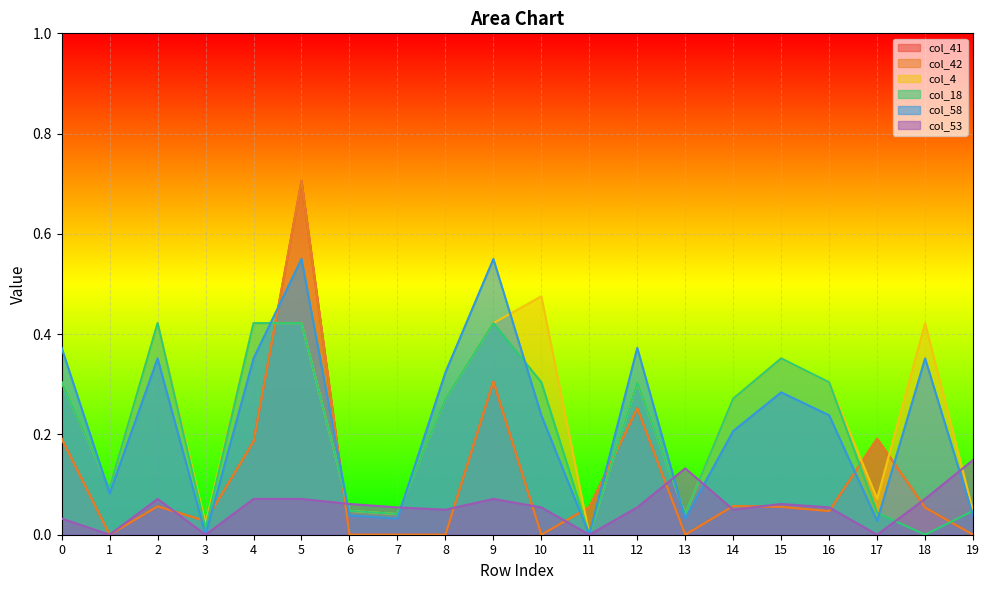

Reading left to right, extract all data points from this chart.

col_41: 0.2	0.0	0.1	0.0	0.2	0.7	0.0	0.0	0.0	0.3	0.0	0.1	0.3	0.0	0.1	0.1	0.0	0.2	0.1	0.0
col_42: 0.2	0.0	0.1	0.0	0.2	0.7	0.0	0.0	0.0	0.3	0.0	0.1	0.3	0.0	0.1	0.1	0.0	0.2	0.1	0.0
col_4: 0.3	0.1	0.4	0.0	0.4	0.4	0.0	0.0	0.3	0.4	0.5	0.0	0.3	0.0	0.3	0.4	0.3	0.1	0.4	0.0
col_18: 0.3	0.1	0.4	0.0	0.4	0.4	0.0	0.0	0.3	0.4	0.3	0.0	0.3	0.0	0.3	0.4	0.3	0.0	0.0	0.0
col_58: 0.4	0.1	0.4	0.0	0.4	0.5	0.0	0.0	0.3	0.5	0.2	0.0	0.4	0.0	0.2	0.3	0.2	0.0	0.4	0.0
col_53: 0.0	0.0	0.1	0.0	0.1	0.1	0.1	0.1	0.0	0.1	0.1	0.0	0.1	0.1	0.0	0.1	0.1	0.0	0.1	0.1